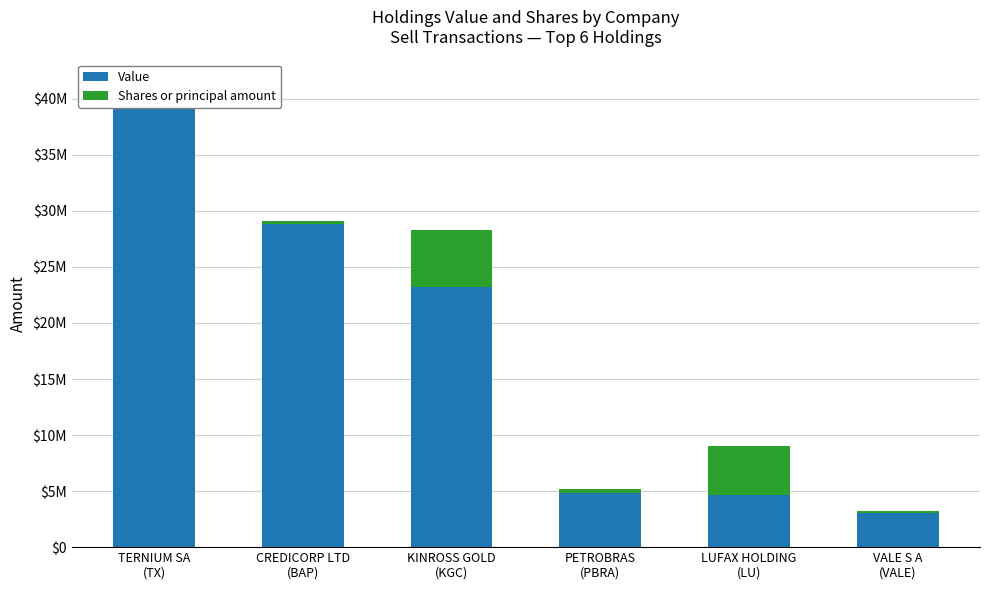

How many bars are there in each group?

2